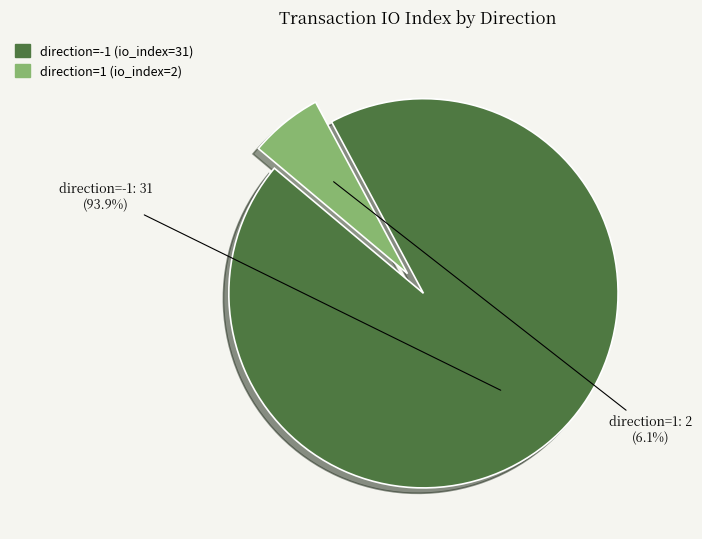

What is the smallest slice in the pie chart?

direction=1 (io_index=2)